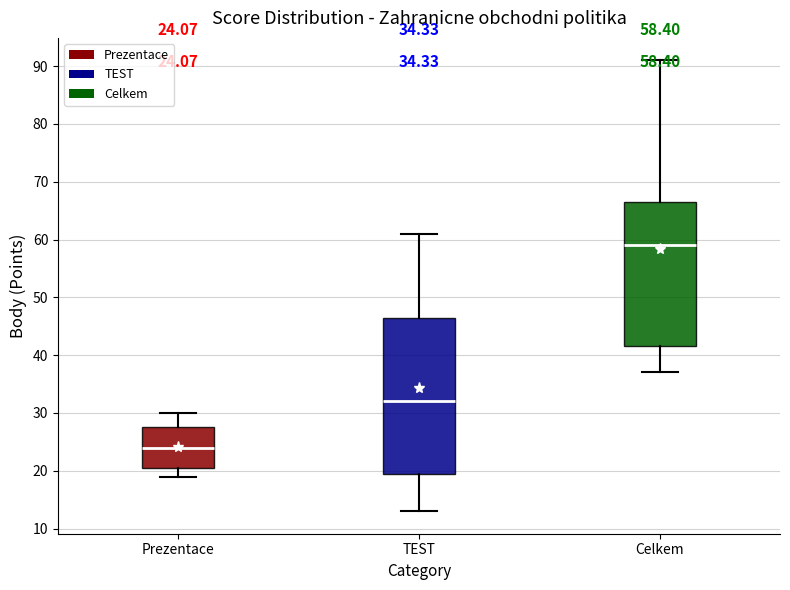

Which box's median line is the highest?

Celkem